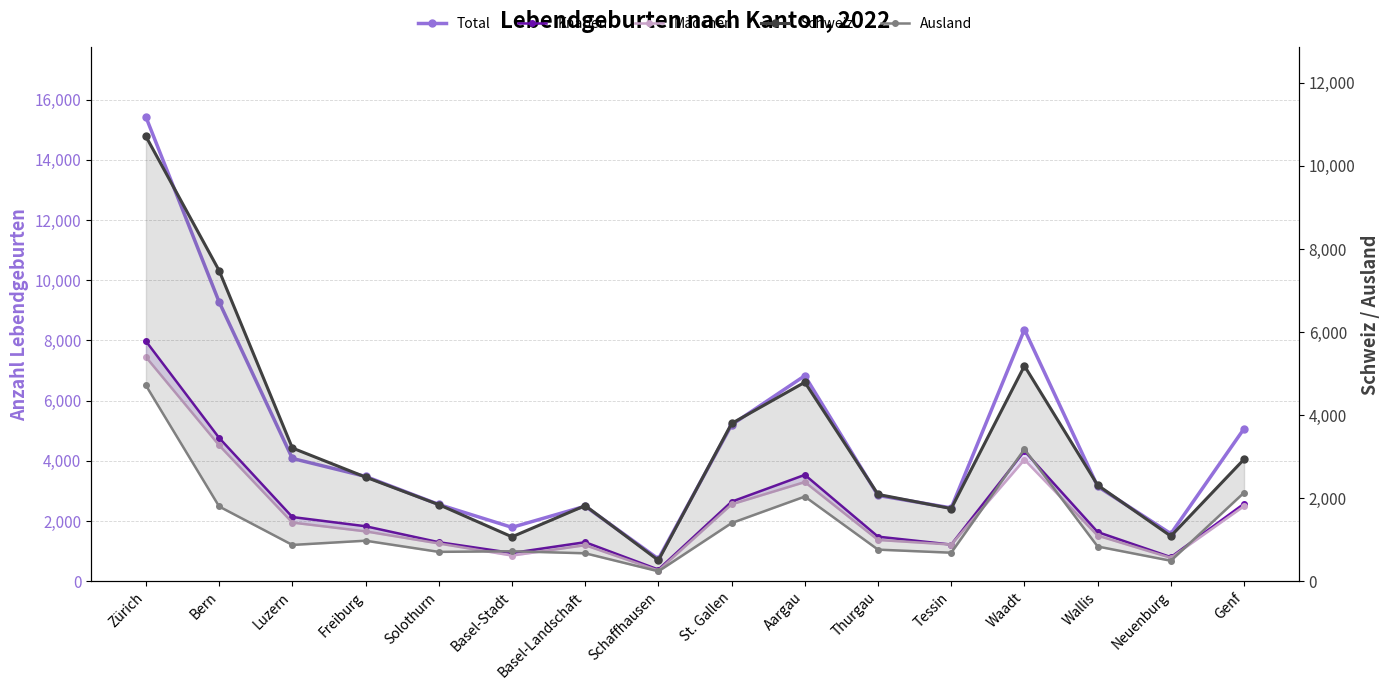

What is the sum of the Total values at Waadt and Bern?

17642